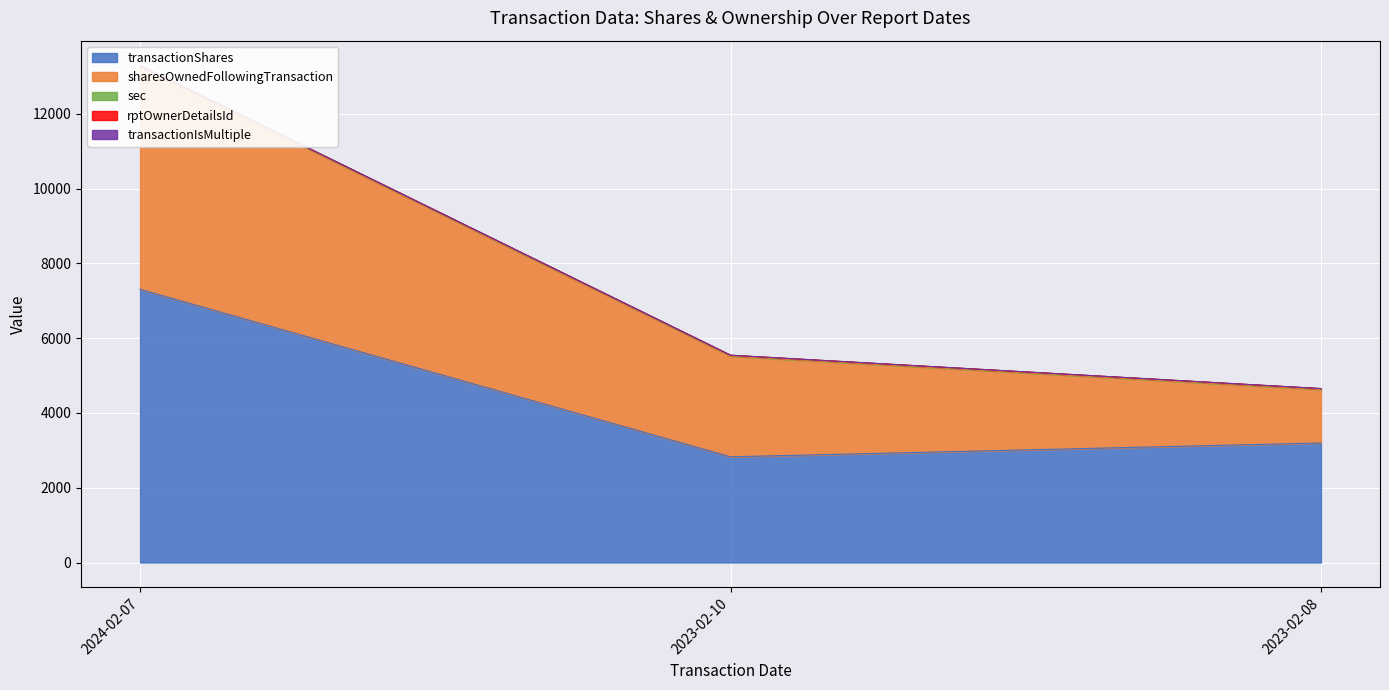

Where is transactionShares nearest to the value 5067?

2023-02-08